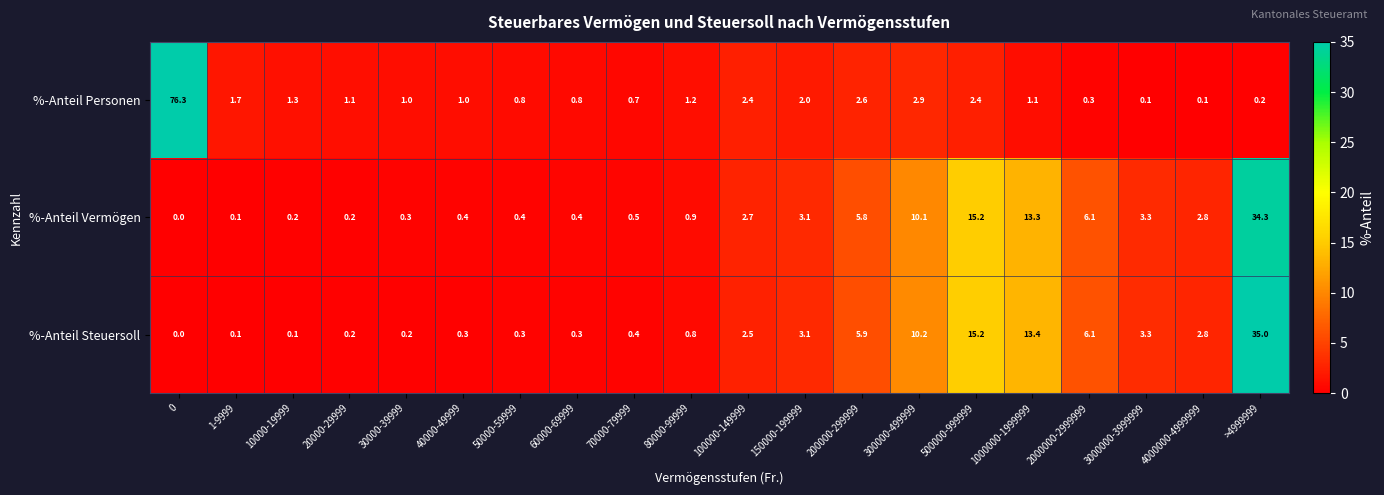

At >4999999, list the series in order from largest to smallest.

%-Anteil Steuersoll, %-Anteil Vermögen, %-Anteil Personen